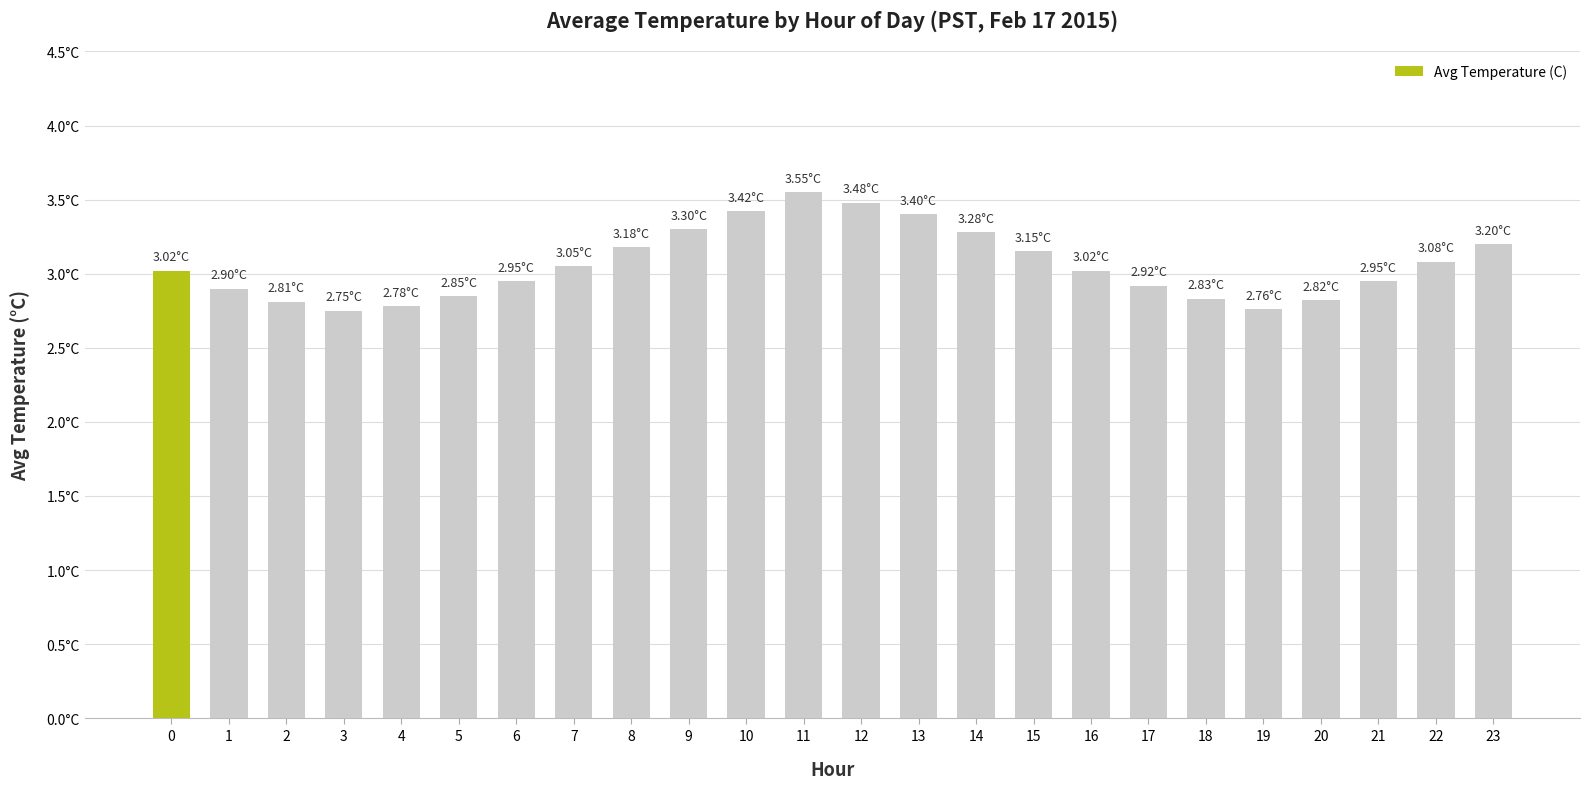

Rank the categories by value from lowest to highest.

3, 19, 4, 2, 20, 18, 5, 1, 17, 6, 21, 0, 16, 7, 22, 15, 8, 23, 14, 9, 13, 10, 12, 11